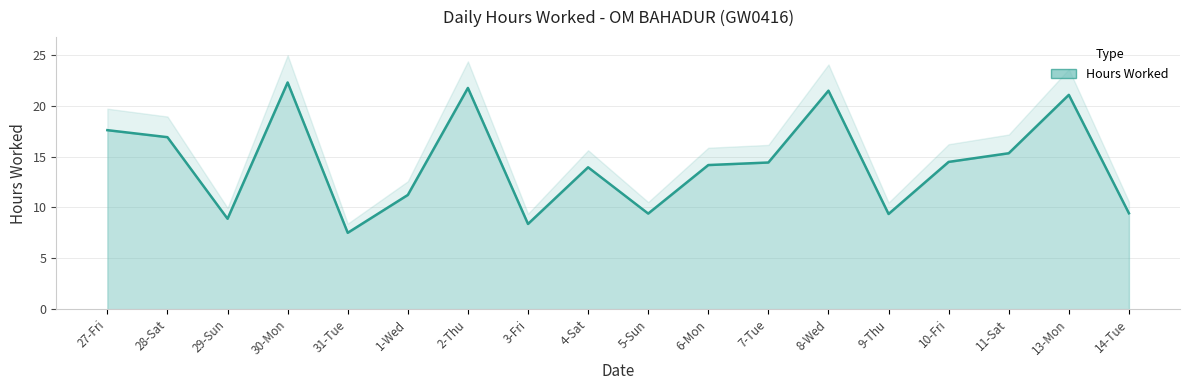

What is the change in value from 31-Tue to 14-Tue?

+1.9